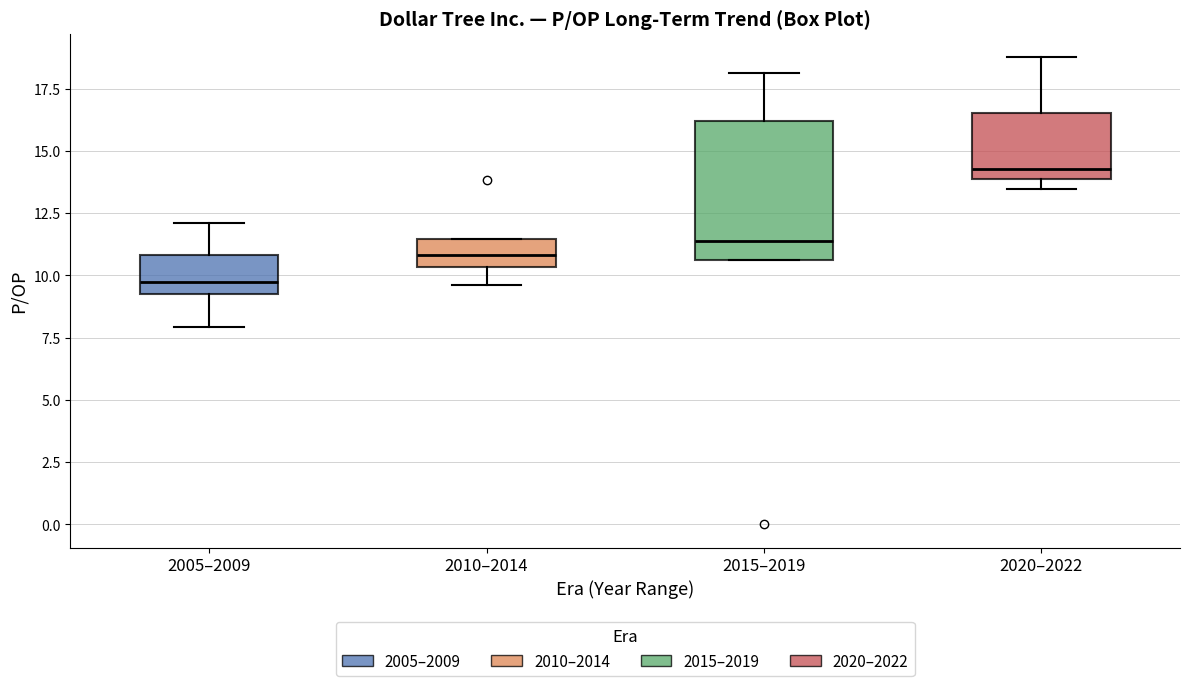

Where is the upper edge of the box for 2020–2022 on the y-axis? The values are not printed on the chart, so give them approximately, as read against the axis.

16.5